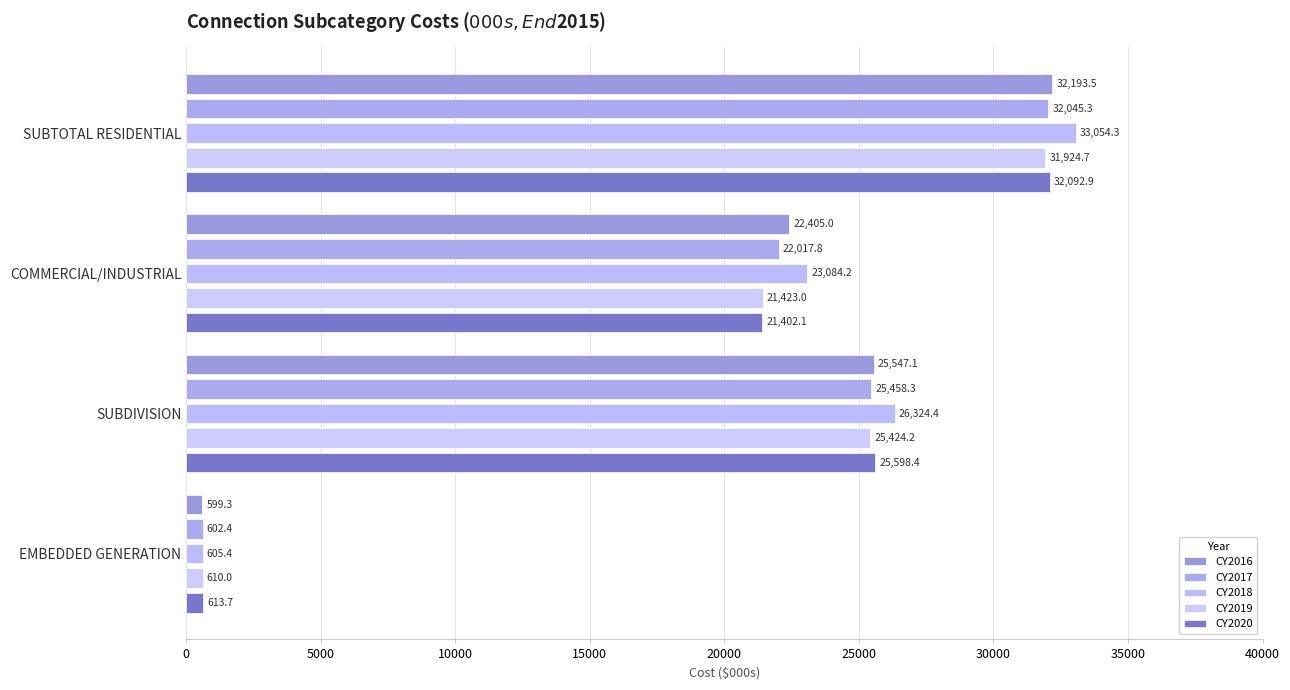

How many data points does each series have?

4